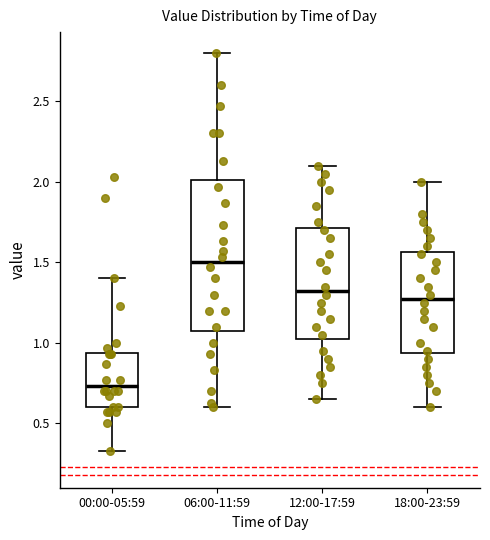

Comparing the boxes themselves (not the whiskers), which one is the tallest?

06:00-11:59